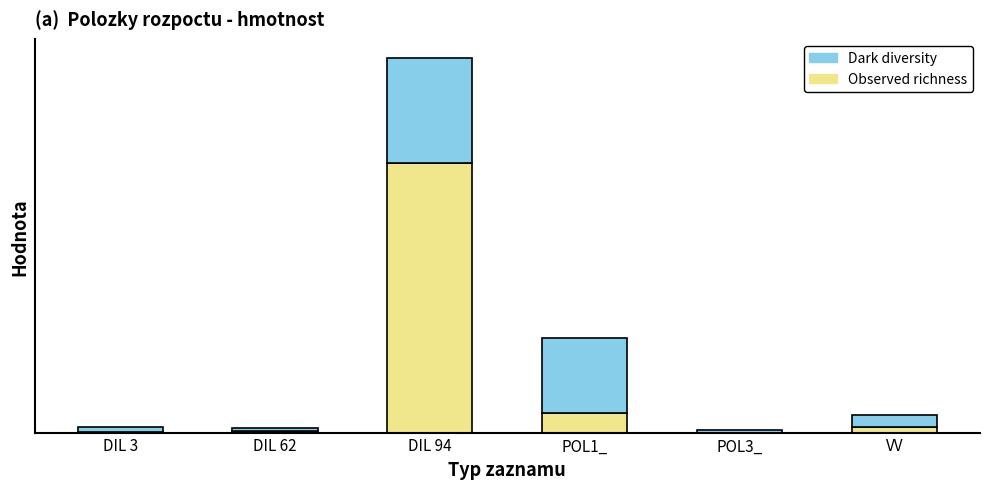

What are all the series names shown in the legend?

Dark diversity, Observed richness